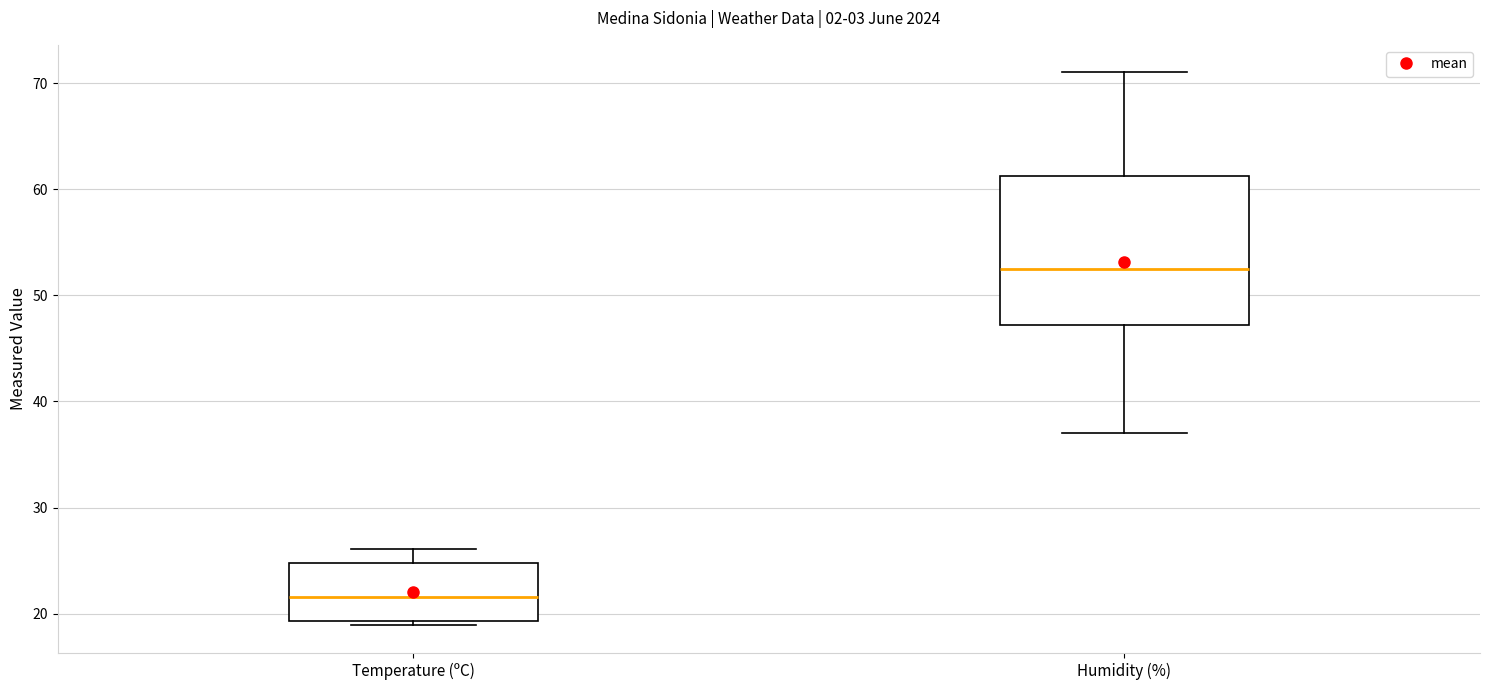

Where does the median line of the box for Humidity (%) sit on the y-axis? The values are not printed on the chart, so give them approximately, as read against the axis.

53